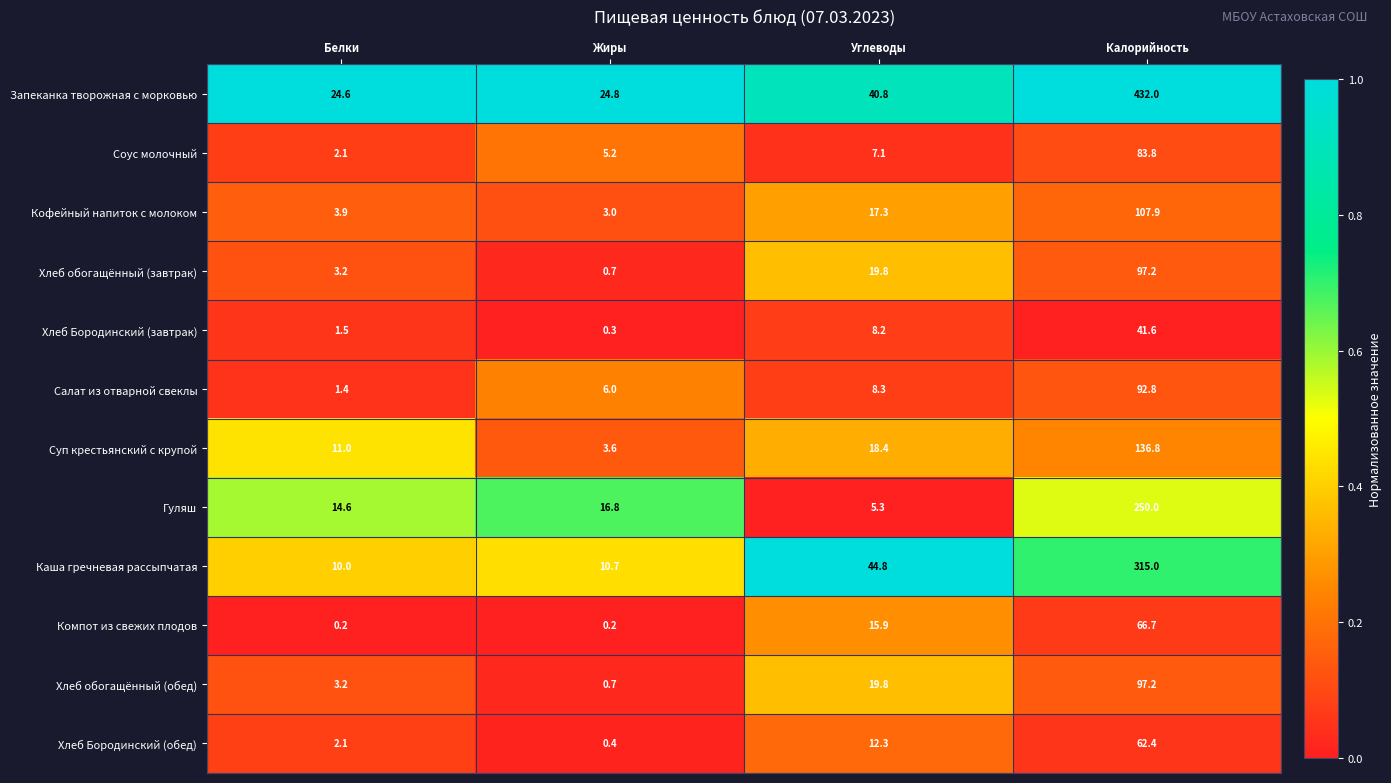

At which label does Кофейный напиток с молоком reach its peak?

Калорийность